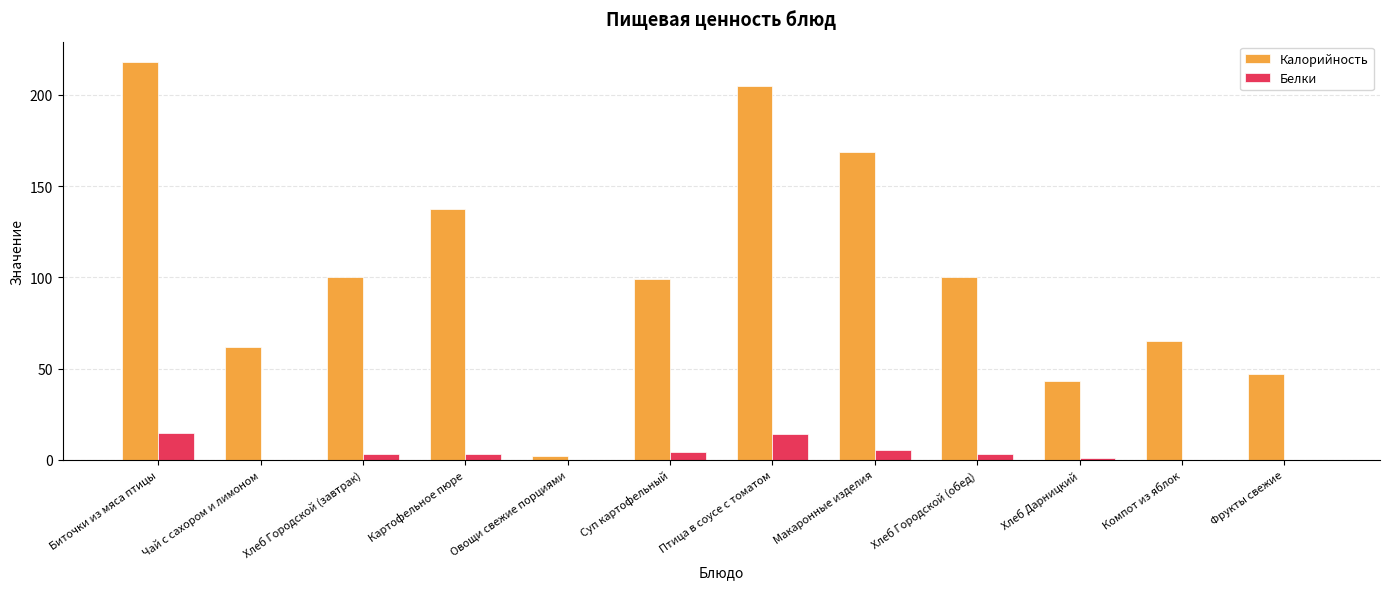

What is the sum of the Белки values at Птица в соусе с томатом and Макаронные изделия?

19.5